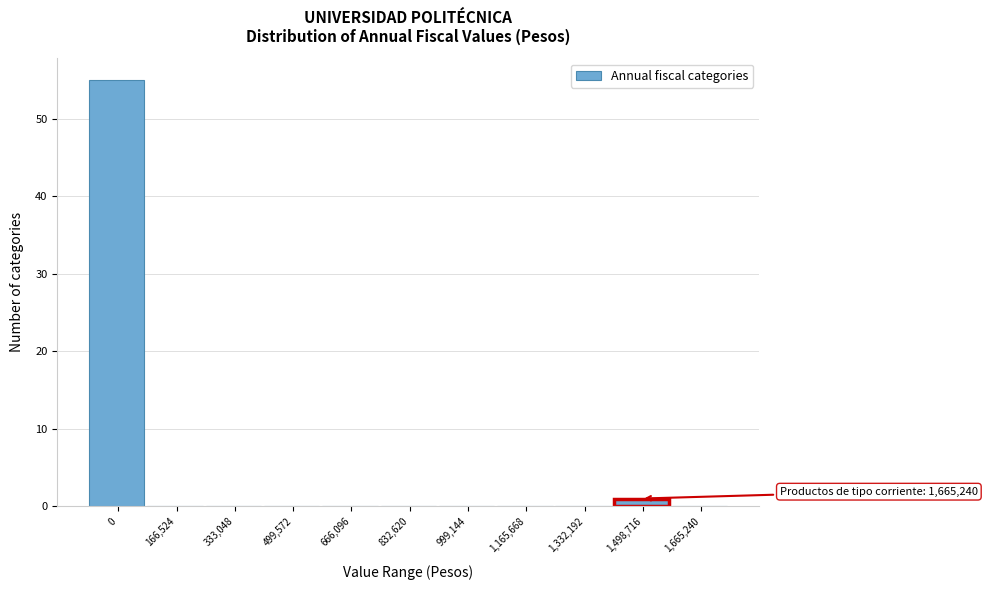

Reading left to right, transcribe all the data shown in this chart.

0=55	166,524=0	333,048=0	499,572=0	666,096=0	832,620=0	999,144=0	1,165,668=0	1,332,192=0	1,498,716=1	1,665,240=0